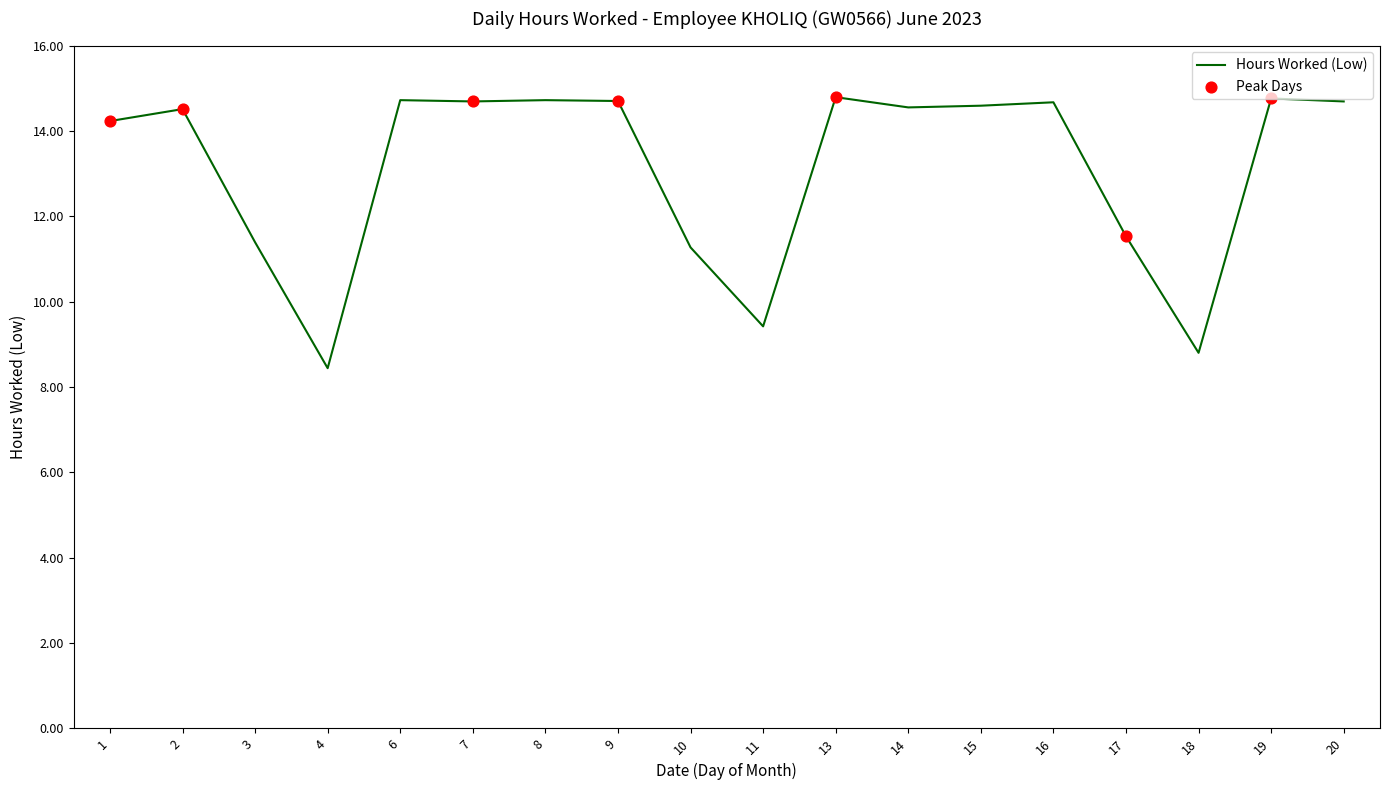

Approximately how many times larger is the value at 10 compared to 3?

1.0